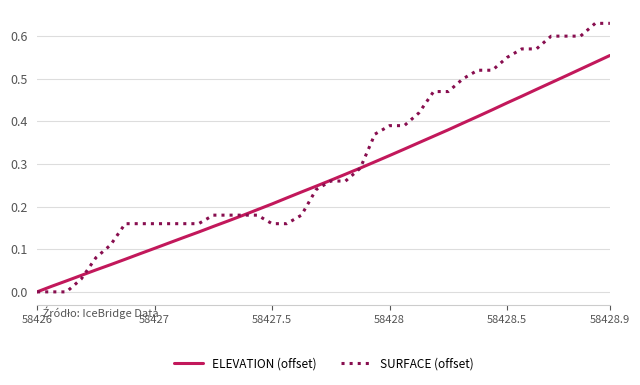

Which series has the largest total across all categories?

SURFACE (offset)